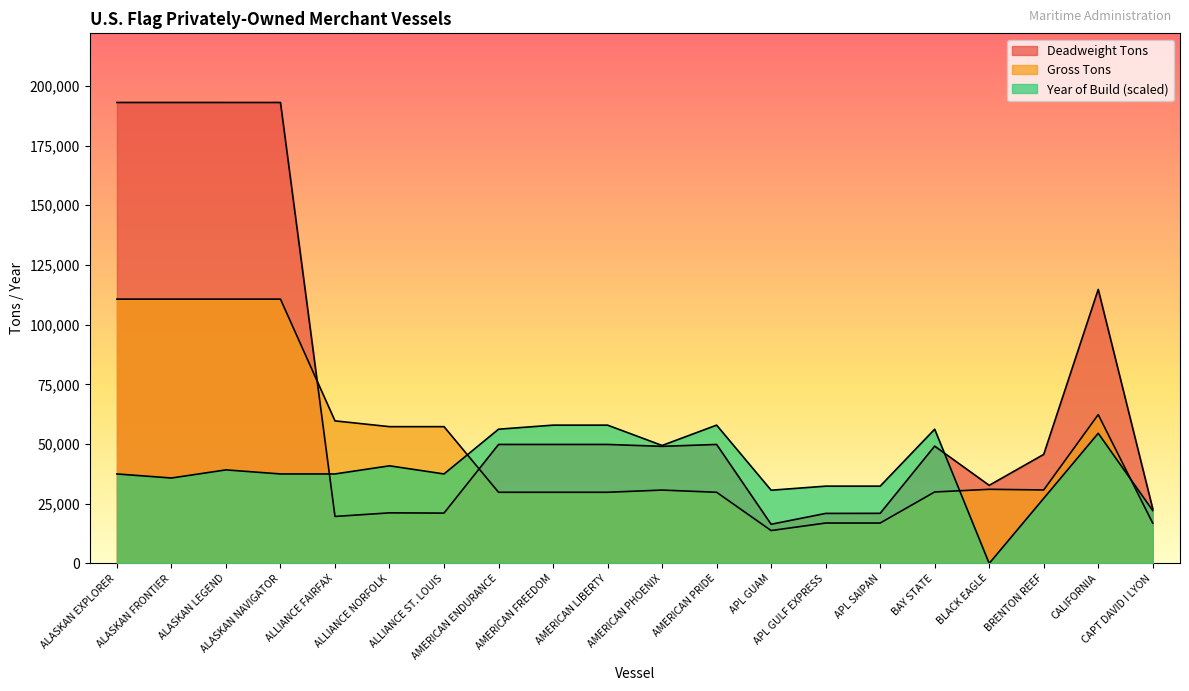

Where do Year of Build and Gross Tons first cross each other?

ALLIANCE ST. LOUIS and AMERICAN ENDURANCE